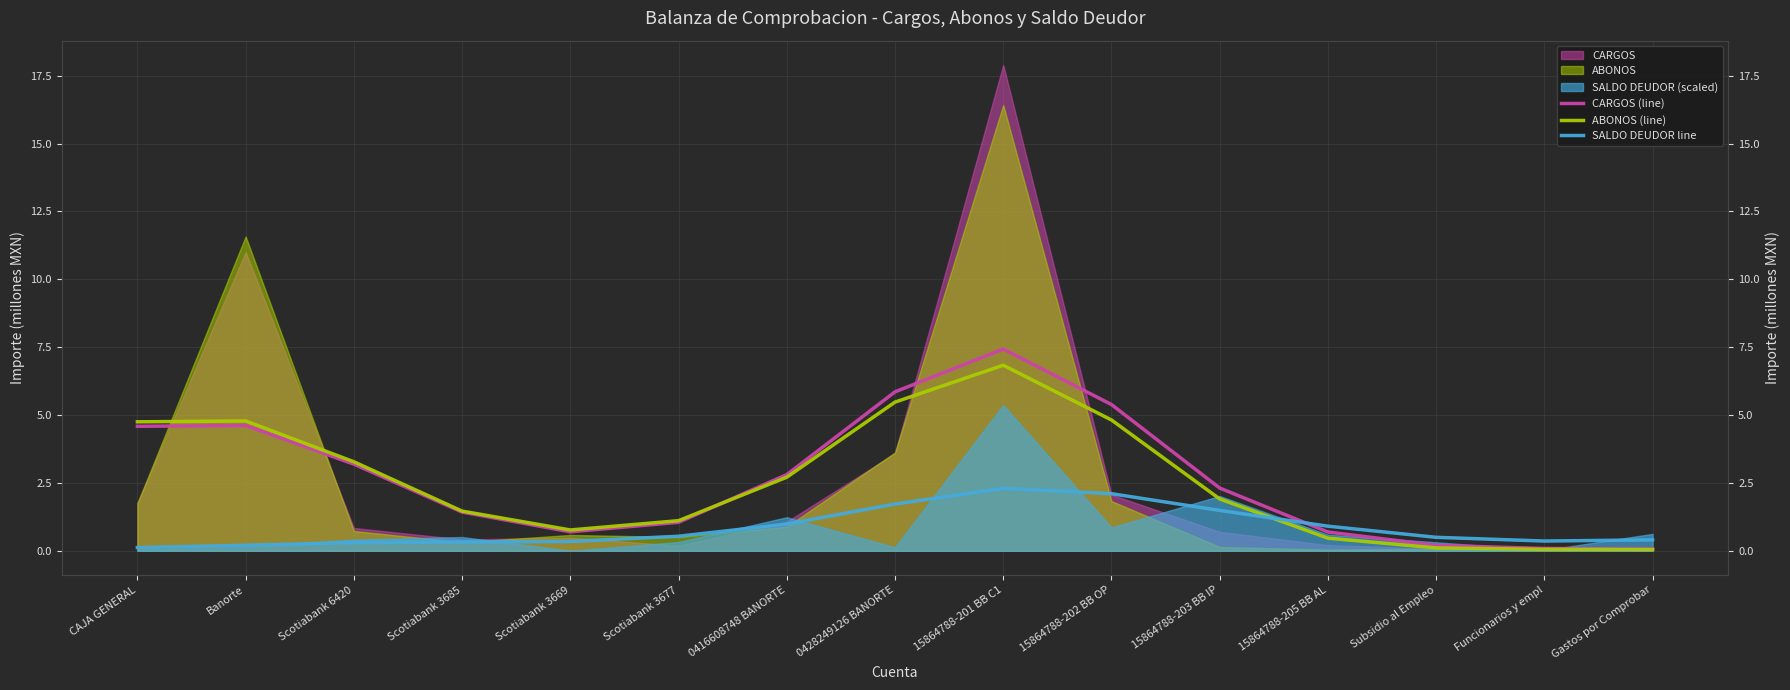

How many lines are shown in the chart?

3